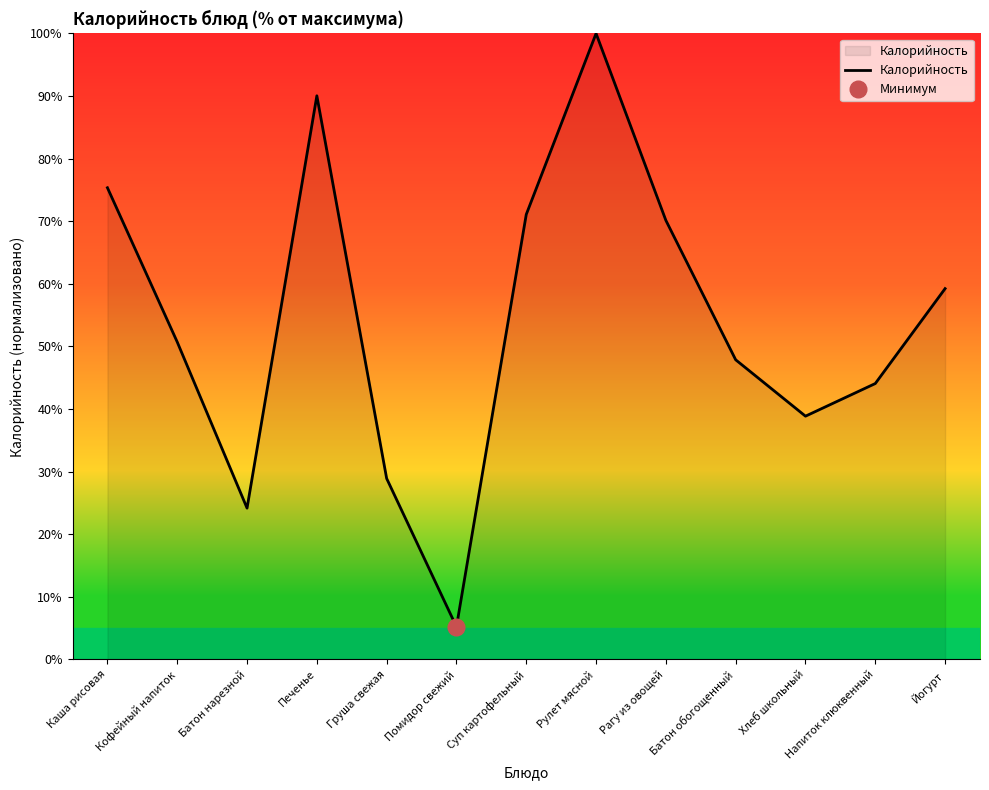

What is the change in value from Кофейный напиток to Помидор свежий?

-45.5